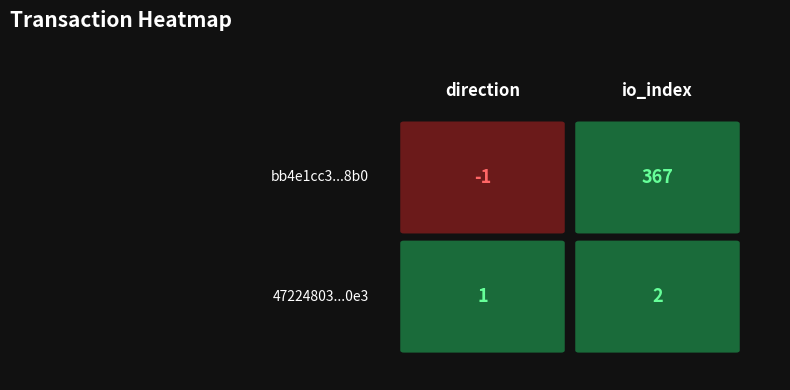

What is the average value of the 47224803721d18f2cd819c638e6f9b846beb0e3 series?

2